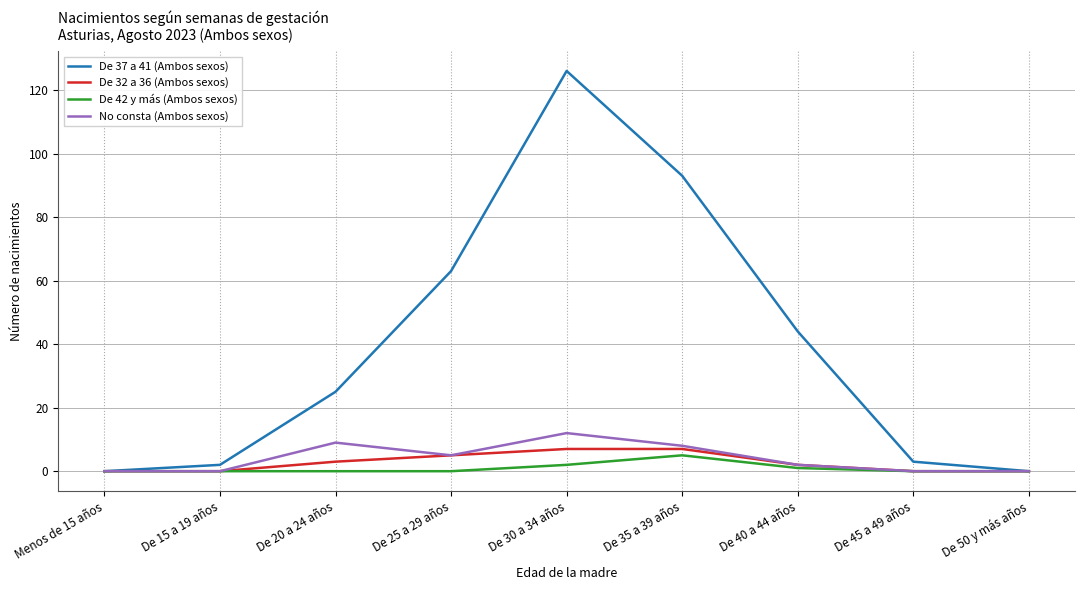

How many De 32 a 36 (Ambos sexos) values are between 0 and 5?

7